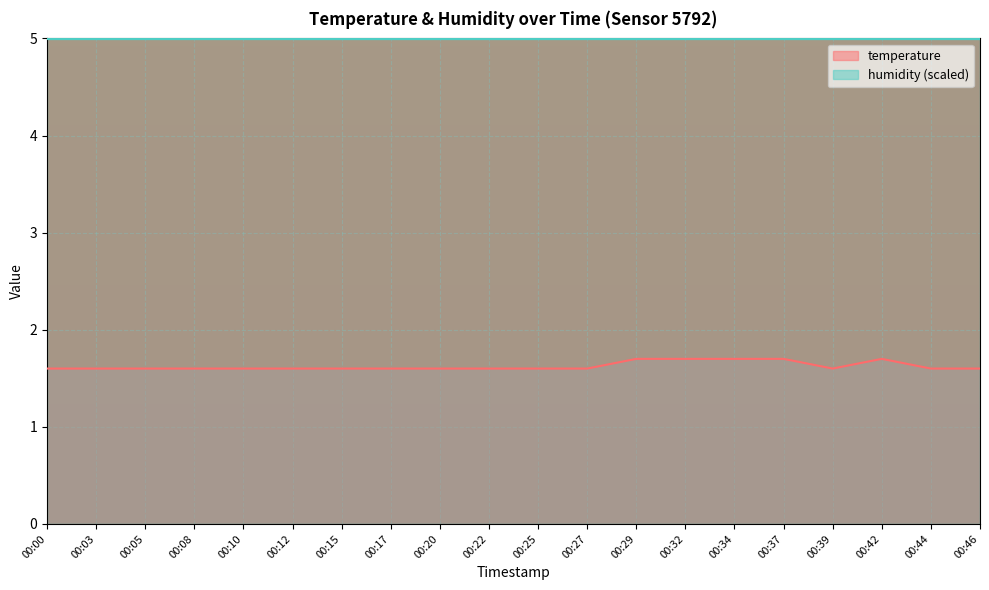

At which category does the data reach its first local valley?

00:39